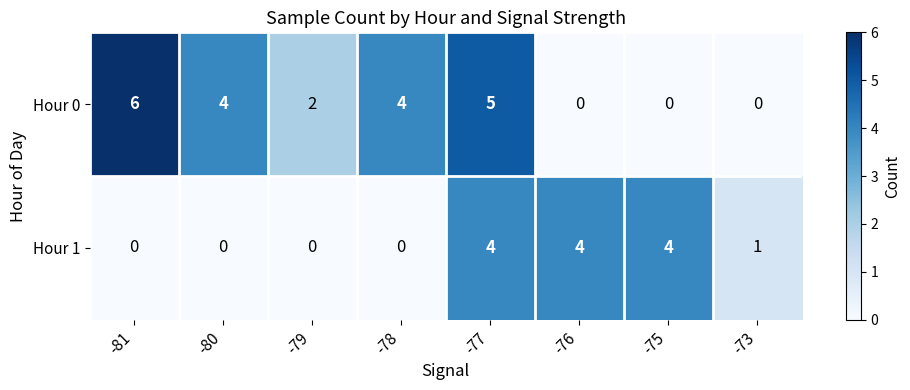

Reading left to right, extract all data points from this chart.

Hour 0: -81=6	-80=4	-79=2	-78=4	-77=5	-76=0	-75=0	-73=0
Hour 1: -81=0	-80=0	-79=0	-78=0	-77=4	-76=4	-75=4	-73=1